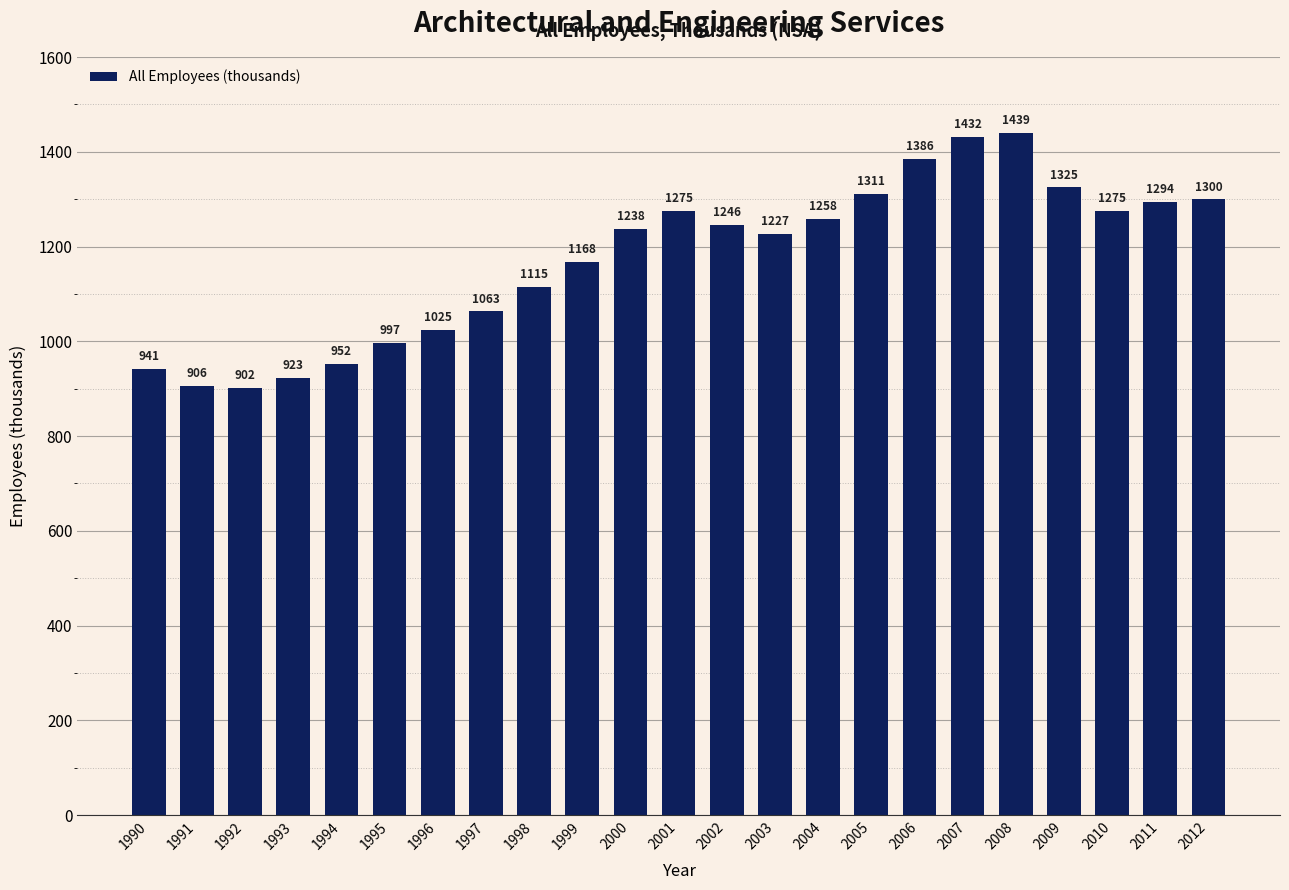

Which label corresponds to the largest value in the chart?

2008